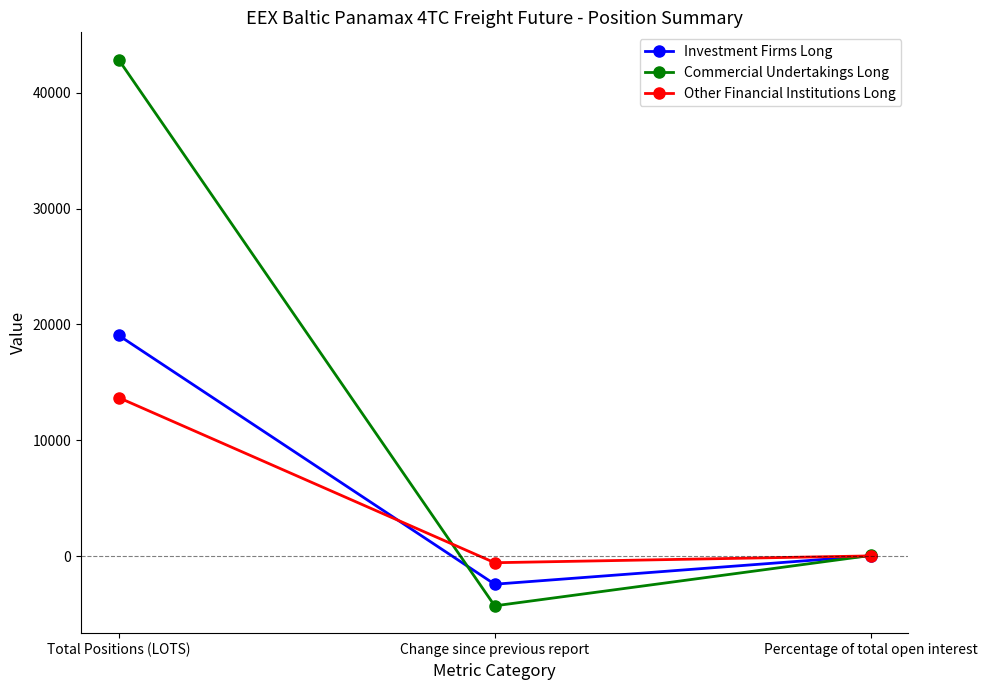

How many values in the Investment Firms Long series are below 25?

1